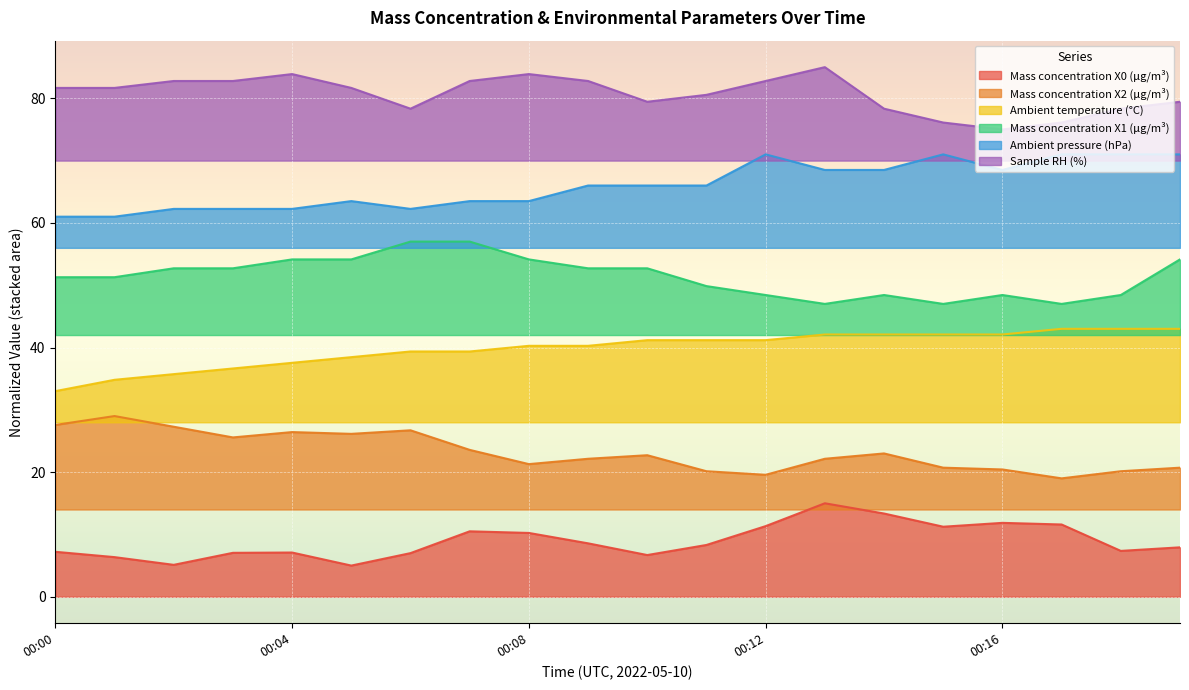

True or false: Sample RH (%) has more than 2 points higher than both neighbors.

True